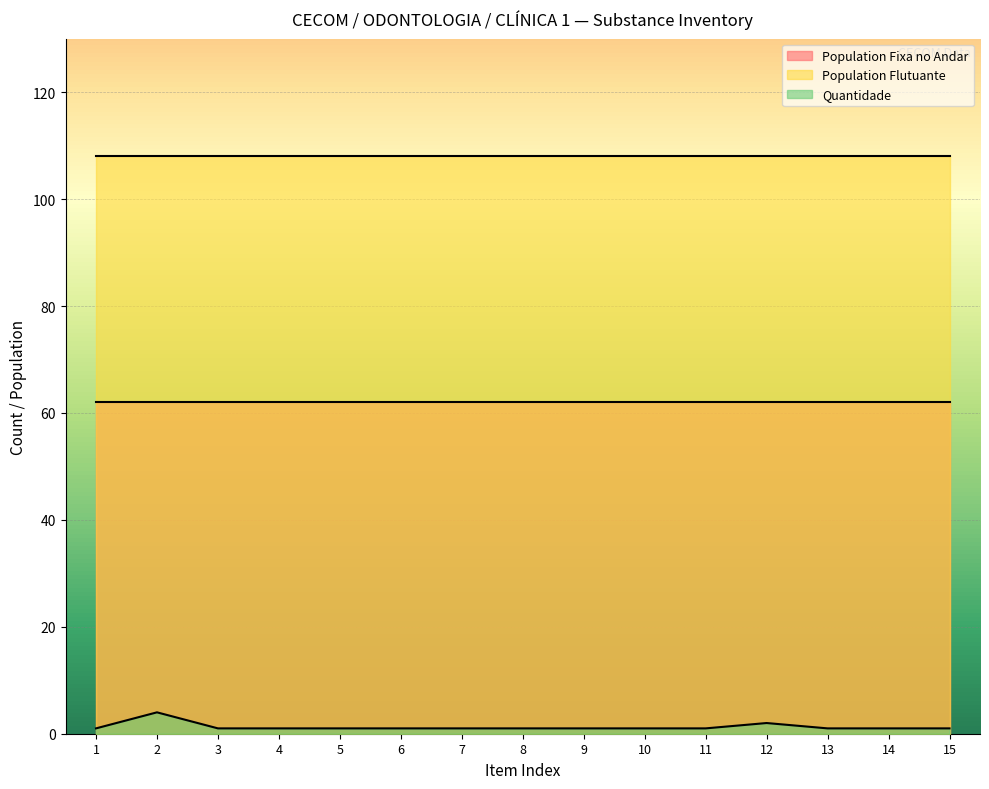

What is the minimum value shown in the chart?

1